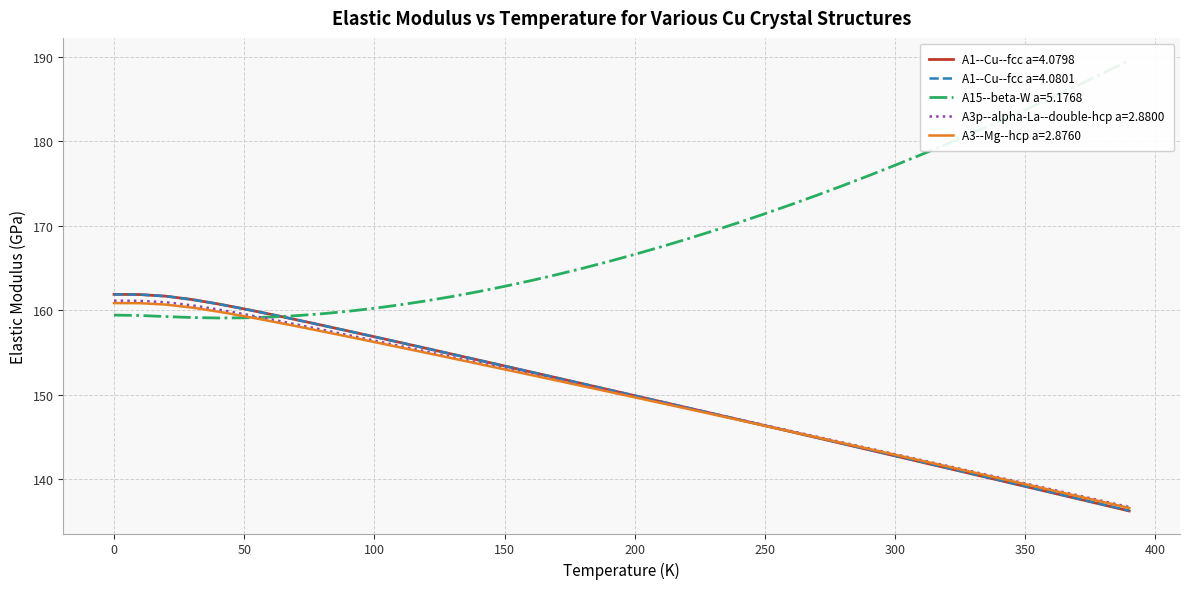

How many categories are shown in the chart?

40